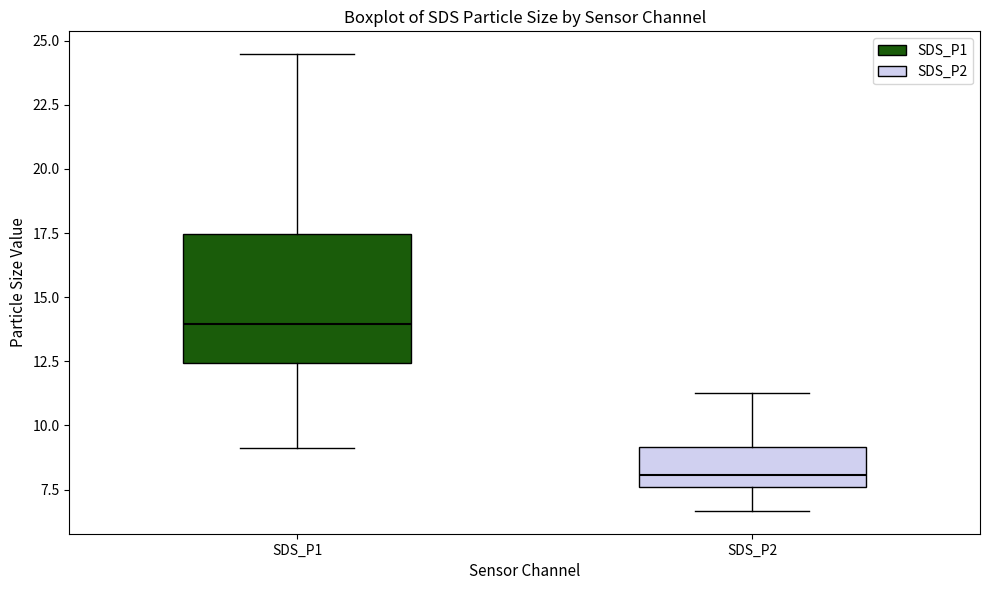

Where is the upper edge of the box for SDS_P1 on the y-axis? The values are not printed on the chart, so give them approximately, as read against the axis.

17.5